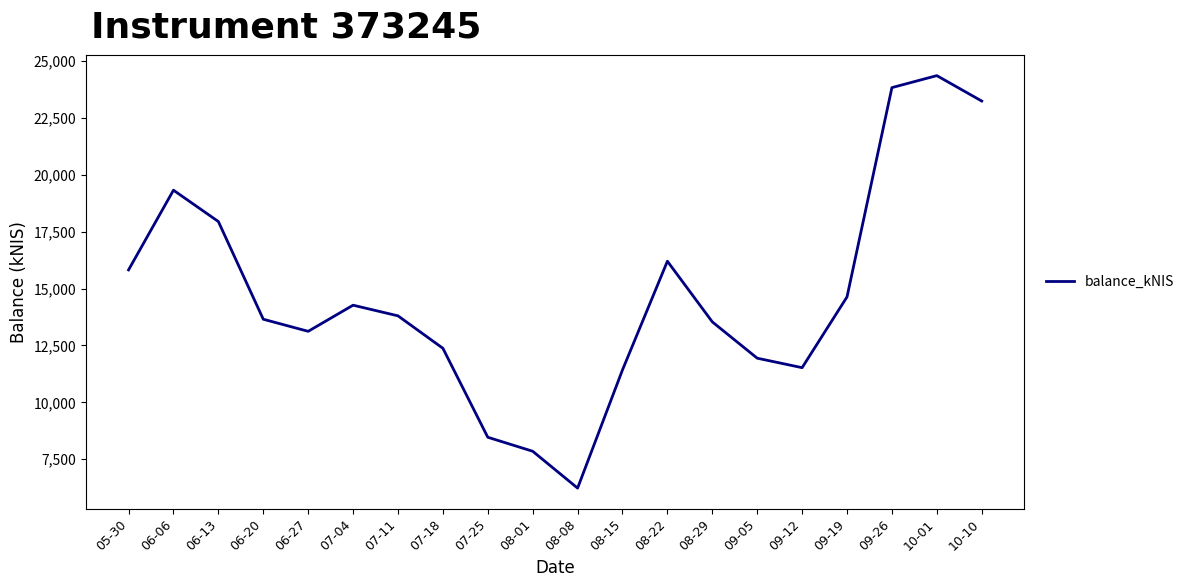

Which has a higher value, 10-01 or 06-27?

10-01